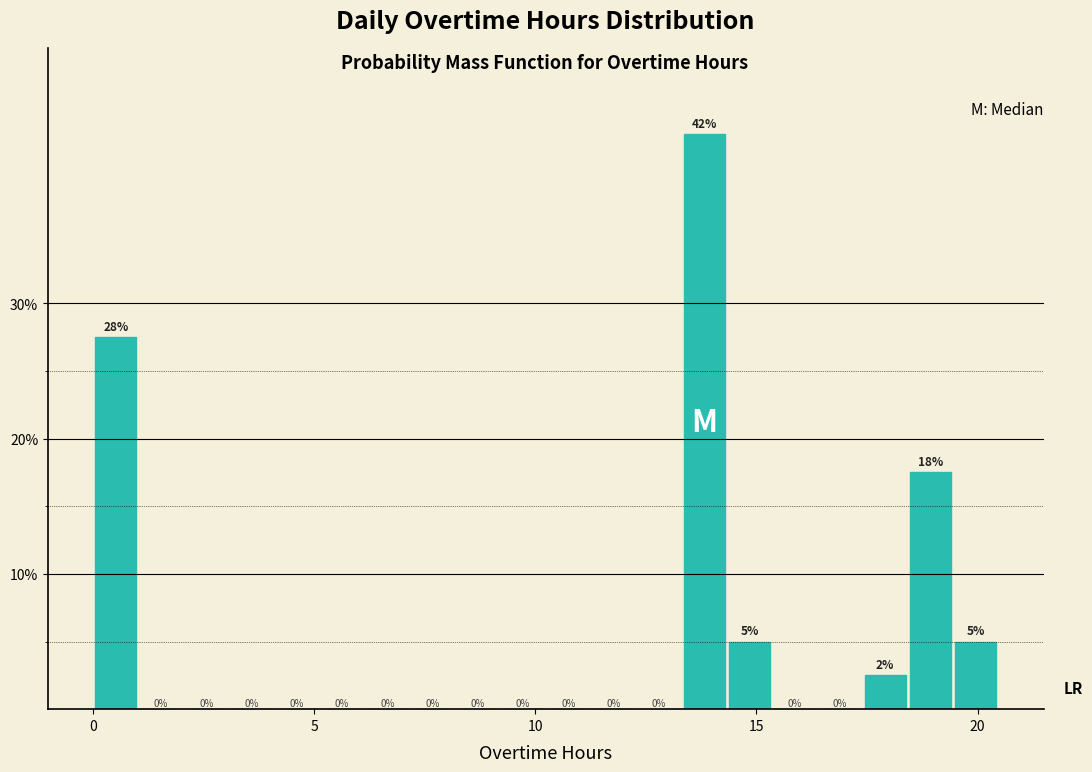

Read against the x-axis, roughly where is the centre of the tallest bar?

14.0